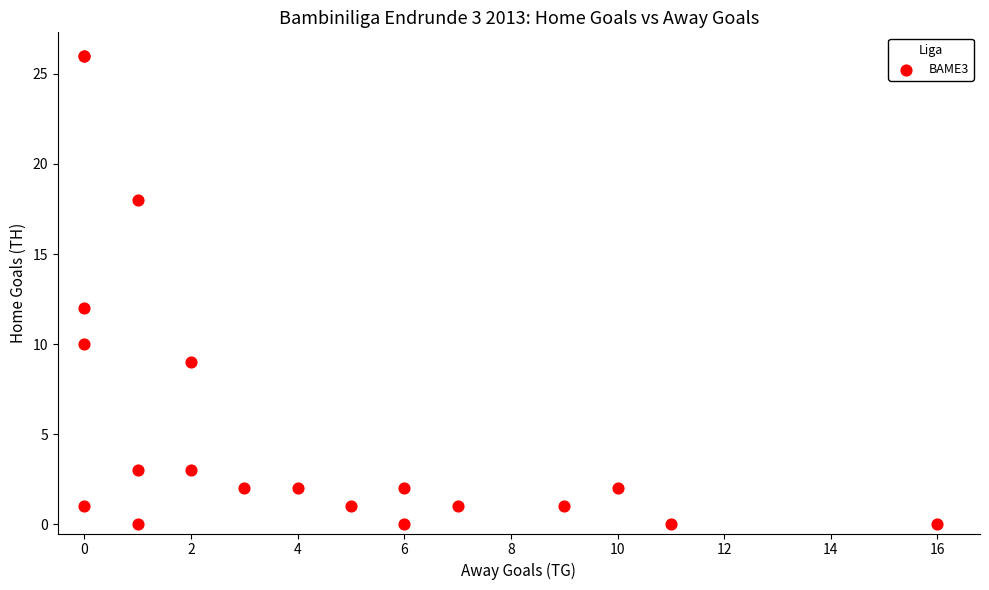

What Y value in the scatter plot is closest to 13?

12